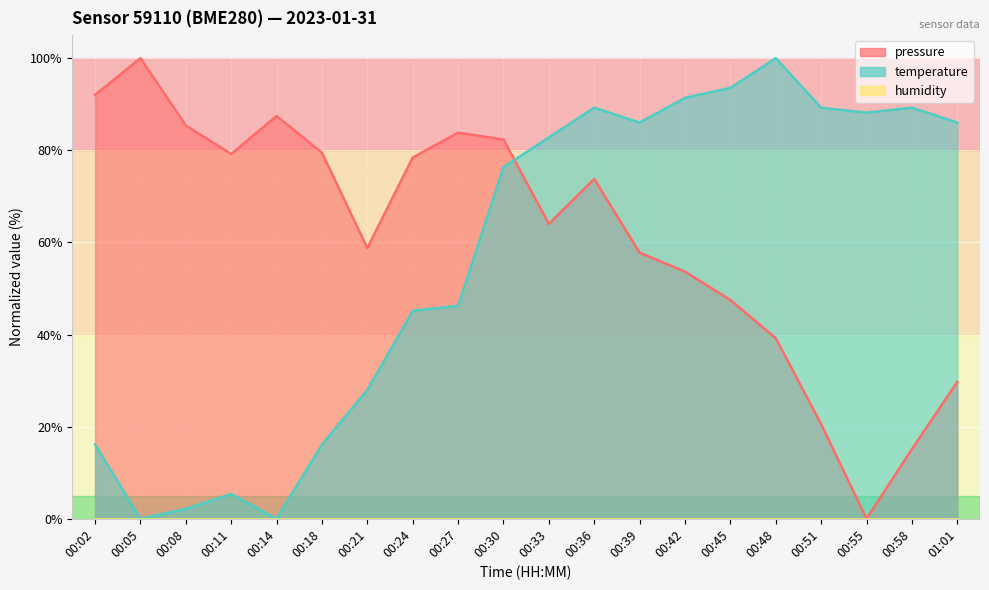

Is the value of pressure at 00:39 greater than the value of temperature at 00:14?

Yes